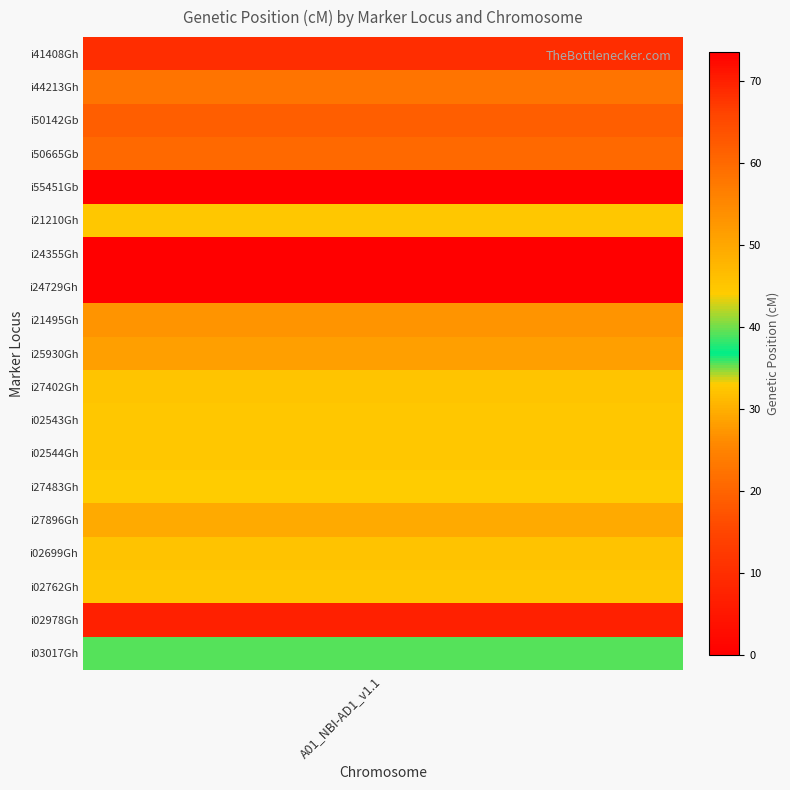

True or false: the data shows 104.4 at i24355Gh.

False